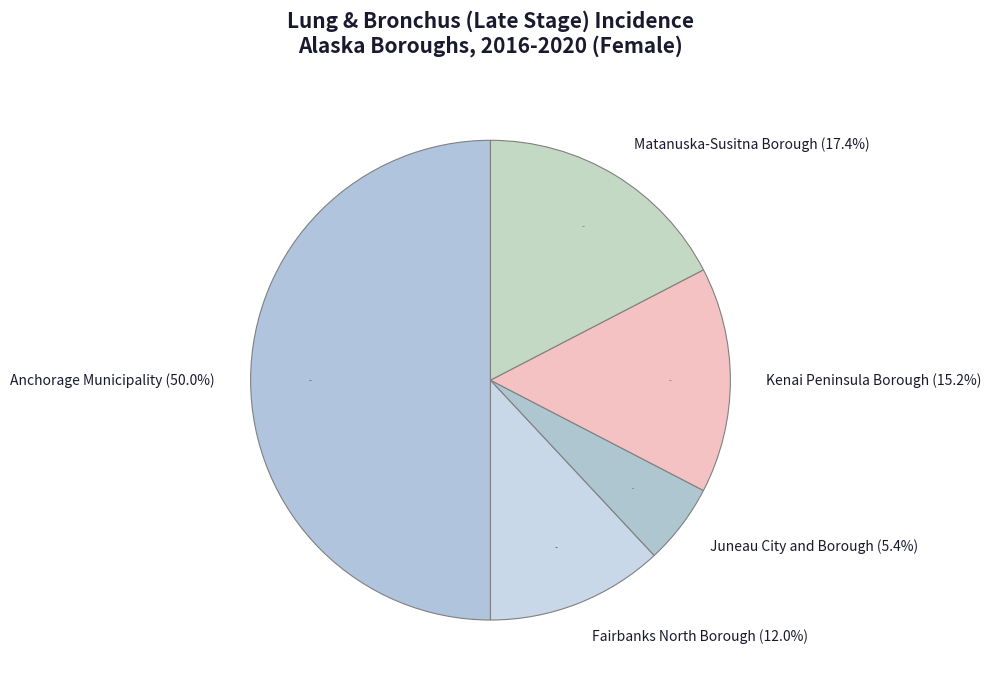

To the nearest percent, what is the difference between the largest and smallest slice percentages?

45%